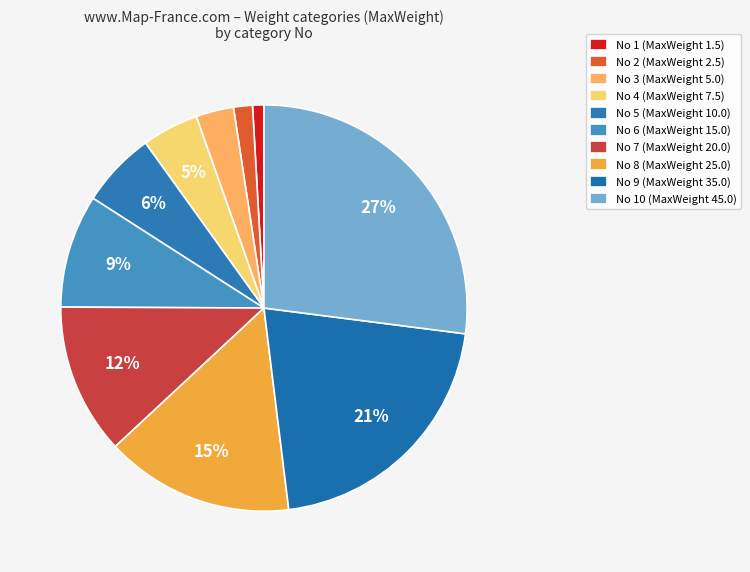

How many segments does this pie chart have?

10